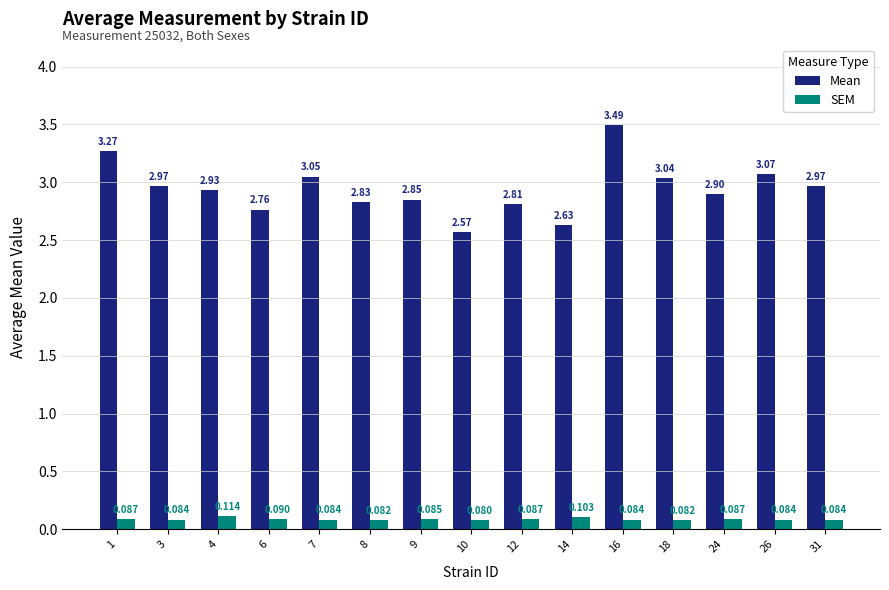

Count the SEM values in the range 0 to 1.

15